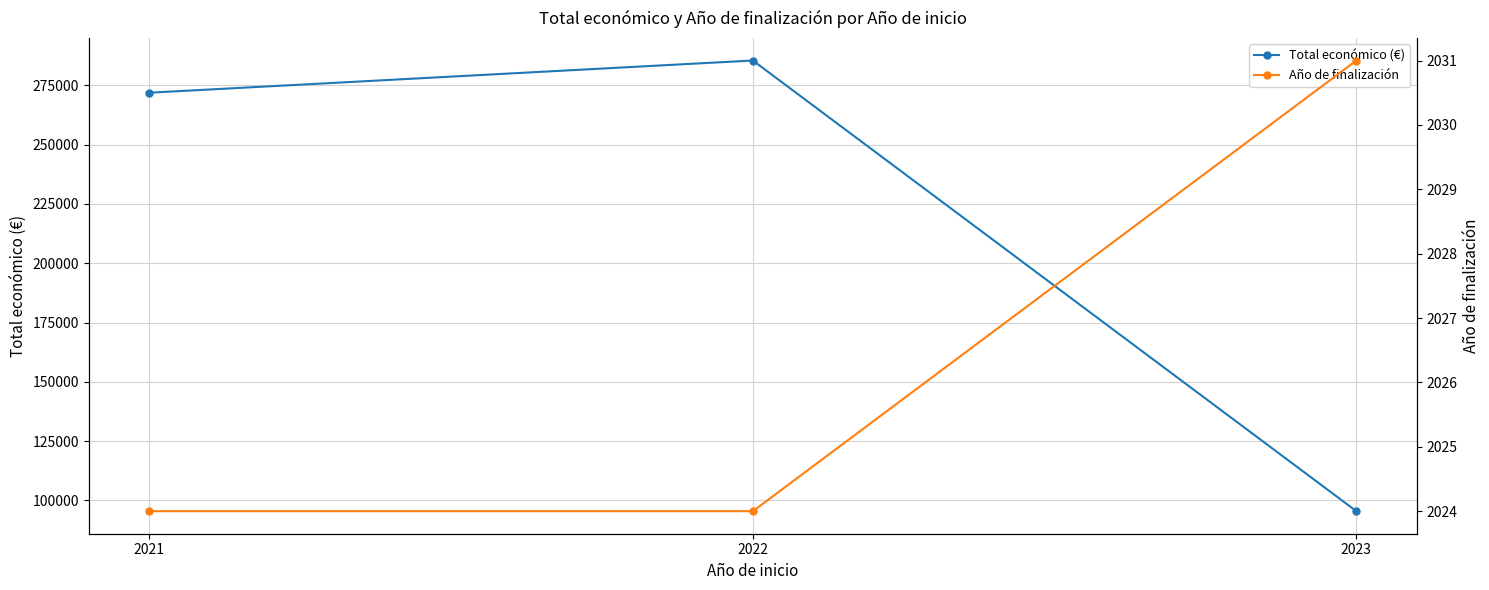

What is the total value across all series at 2021?

273941